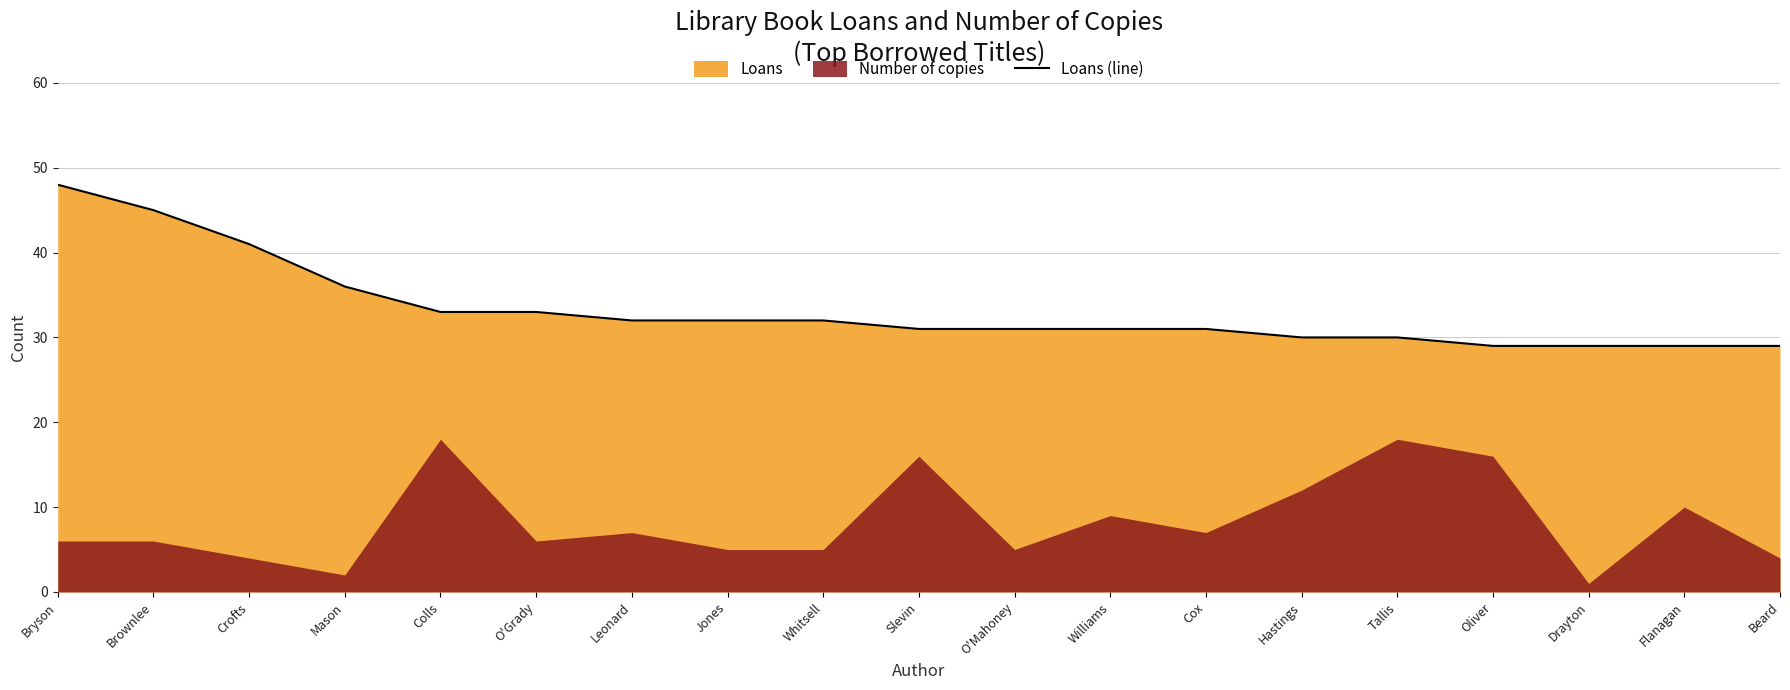

What is the label of the 1st point from the left?

Bryson